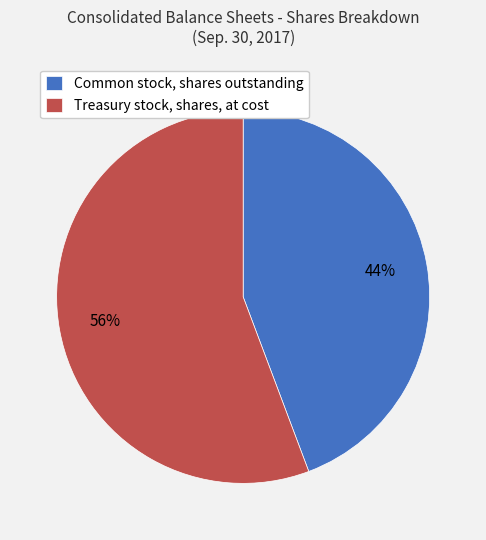

Which slice is the largest?

Treasury stock, shares, at cost